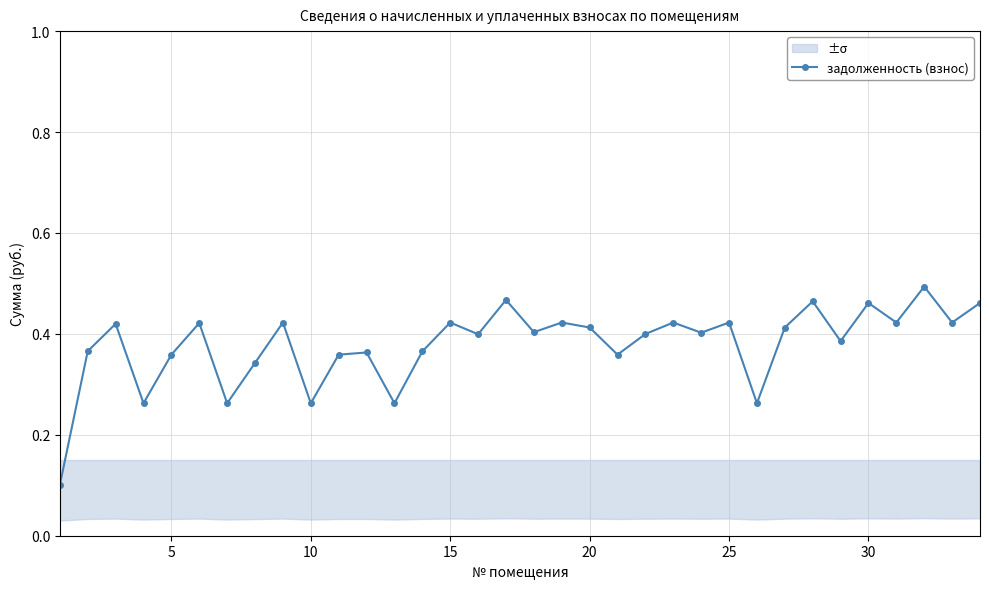

How many data points does each series have?

34